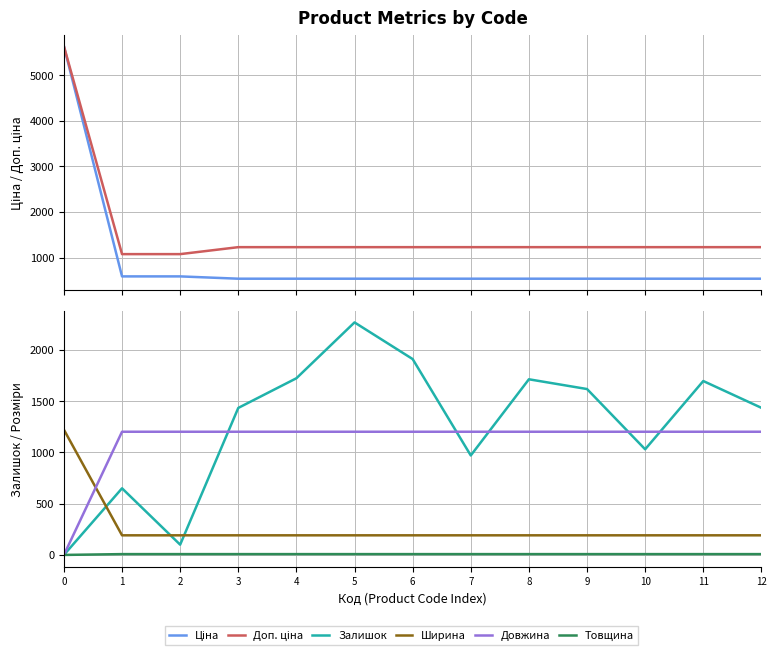

True or false: Залишок has a value of 973.7 at 11.

False